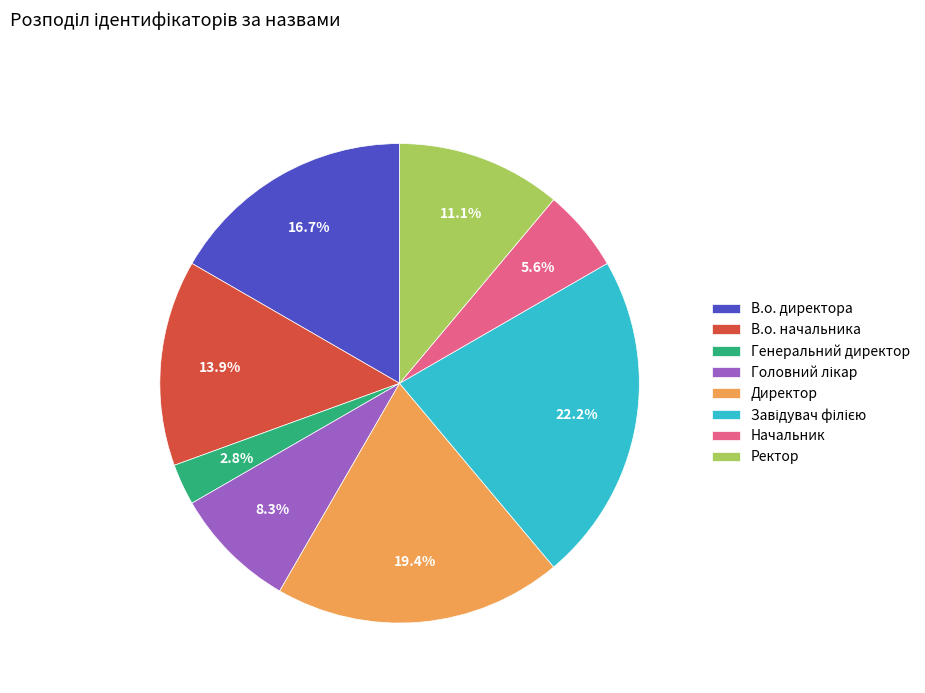

The Генеральний директор slice represents 3% of the pie. True or false?

True